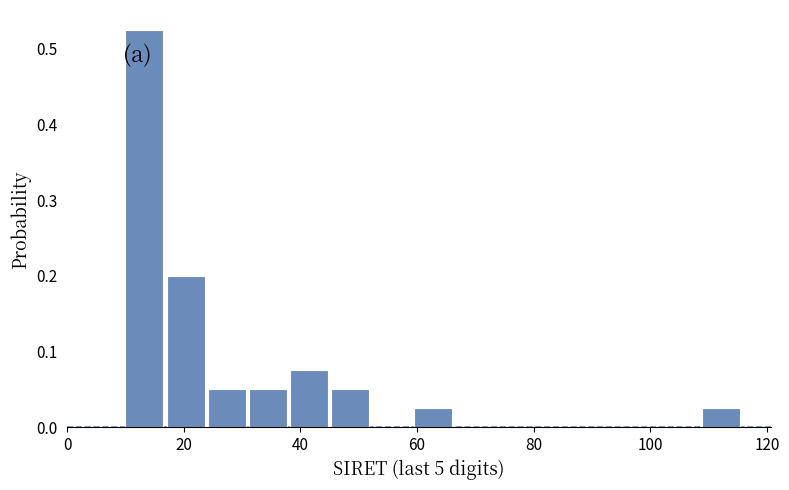

Around what value on the x-axis is the tallest bar? Give the approximate position of its centre, as read against the axis.

14